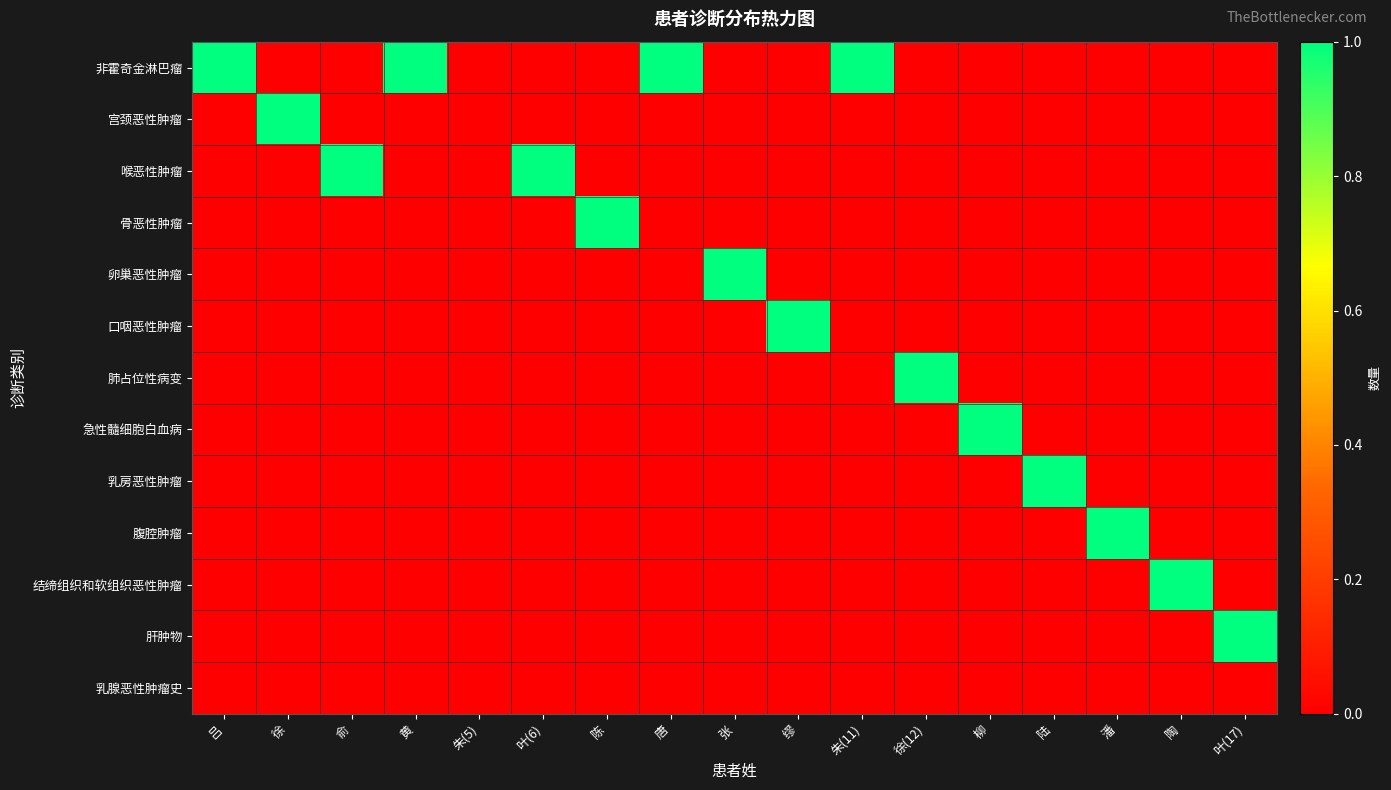

At which category is the sum across all series the highest?

吕